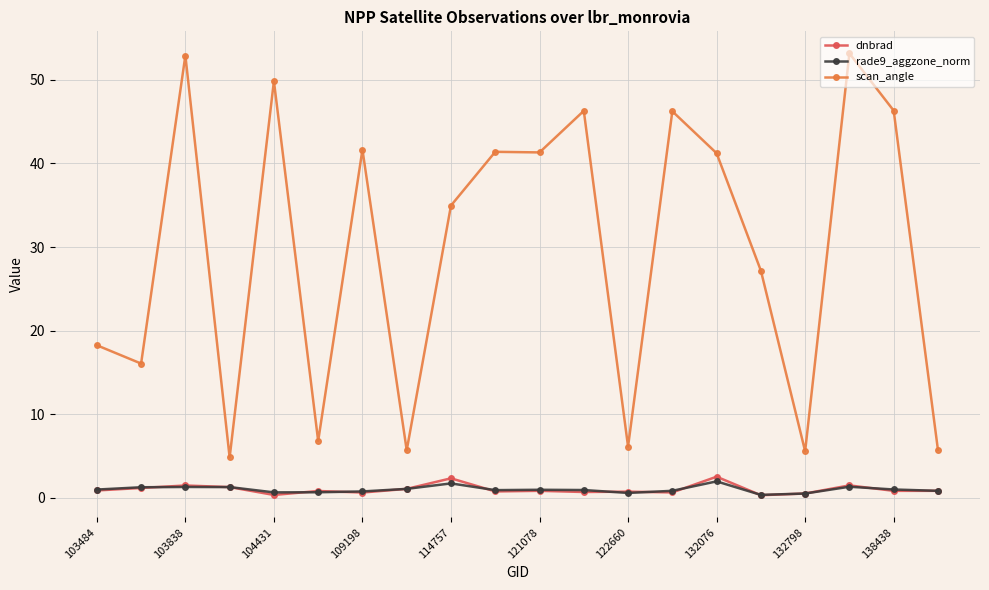

What is the highest value of the dnbrad series?

2.5